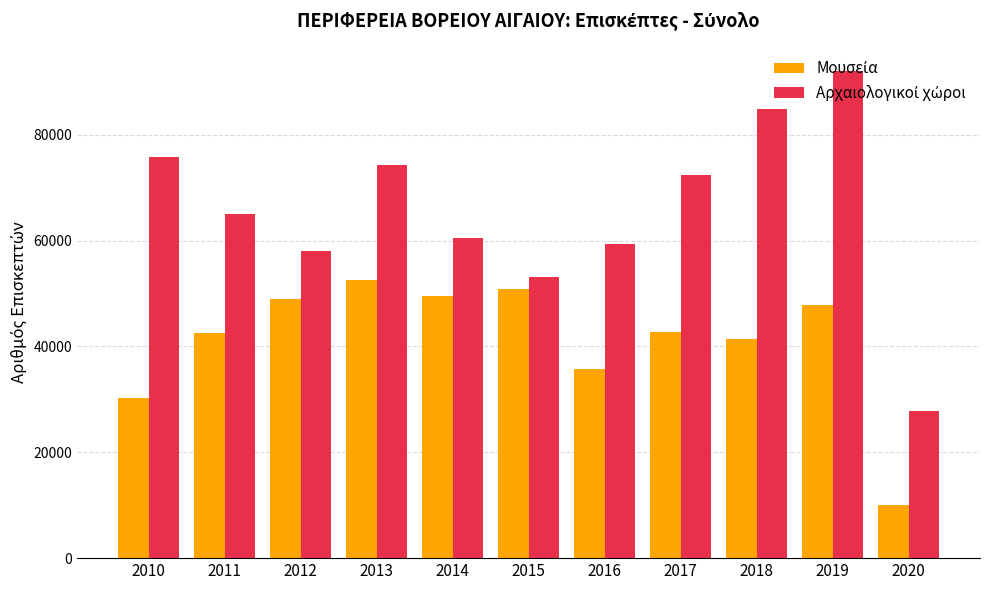

At which category is the sum across all series the highest?

2019